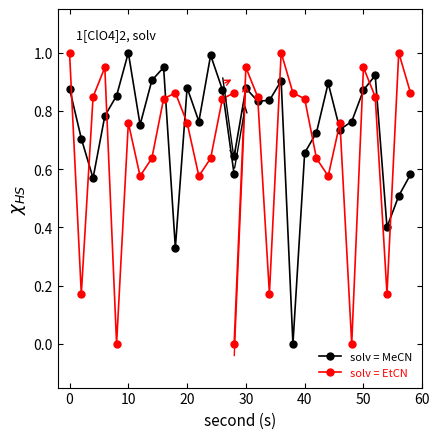

How many series are shown in this chart?

2